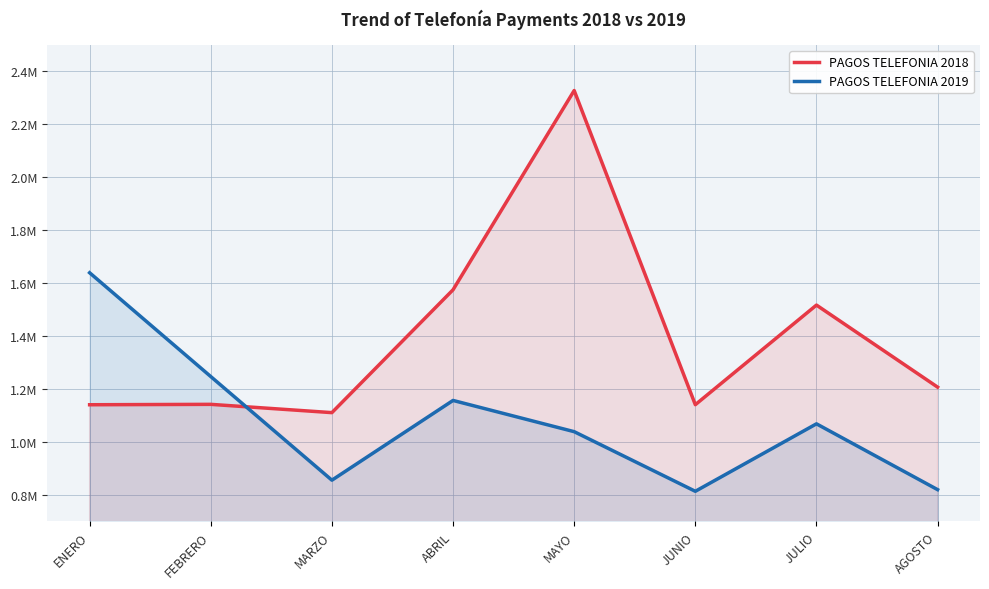

True or false: PAGOS TELEFONIA 2018 has a value of 1206779 at AGOSTO.

True